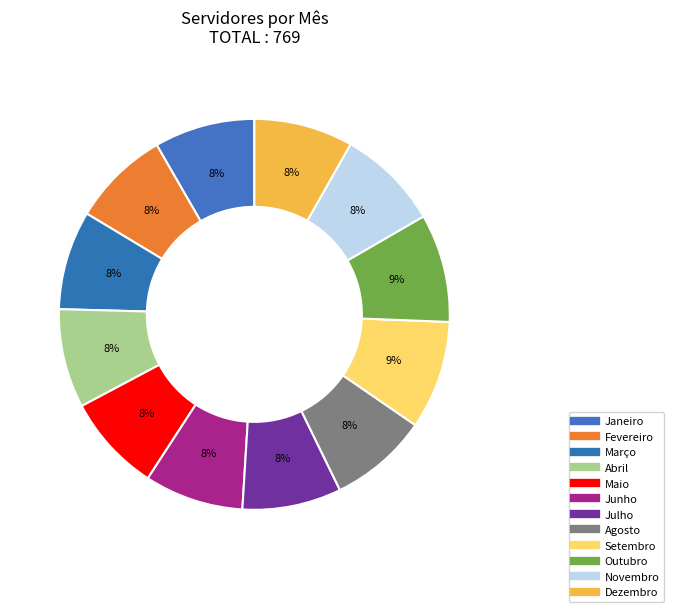

Is it true that Junho is 8% of the pie?

True